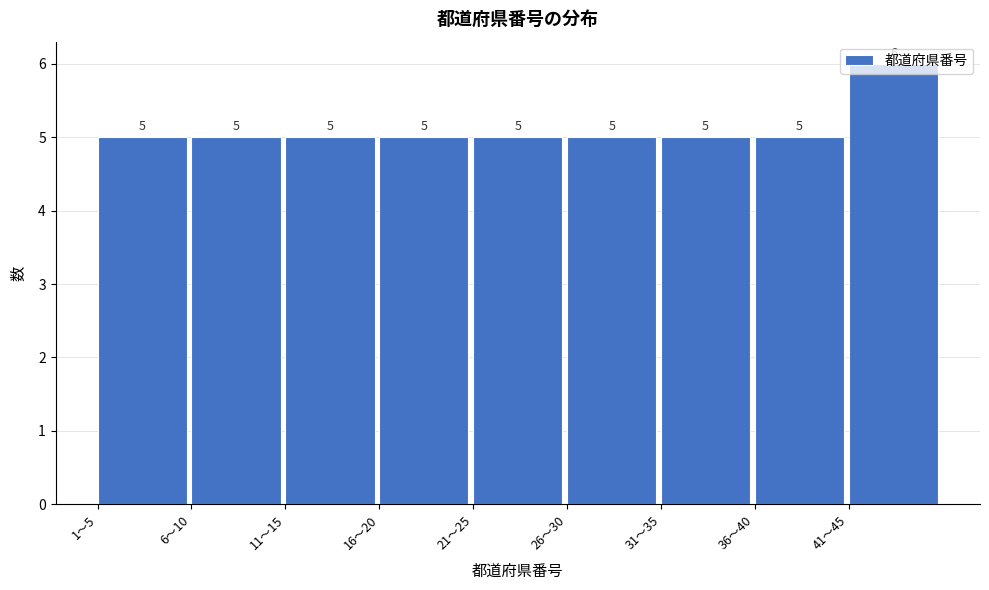

What is the average value?

5